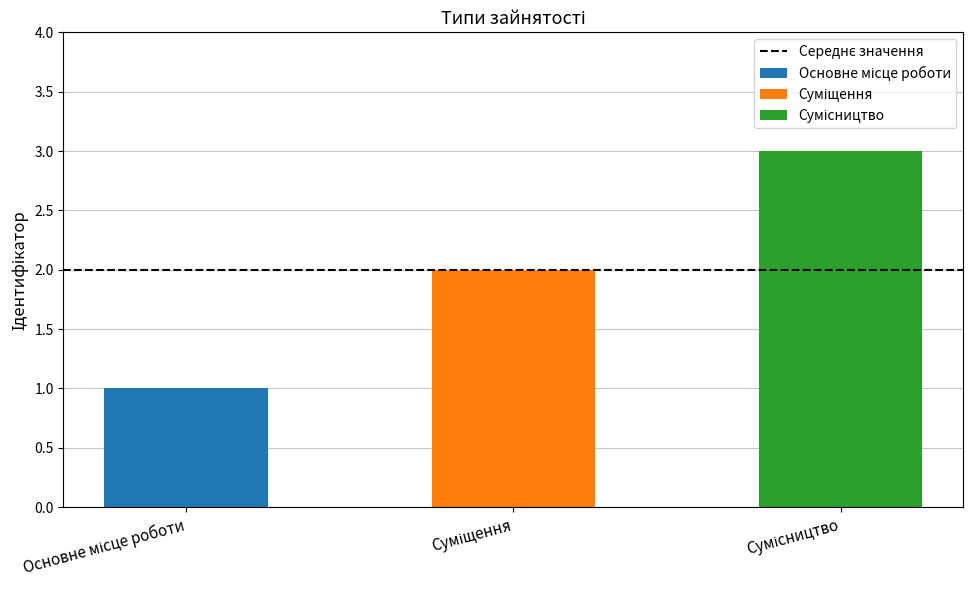

Reading left to right, list all the values displayed in this chart.

1	2	3